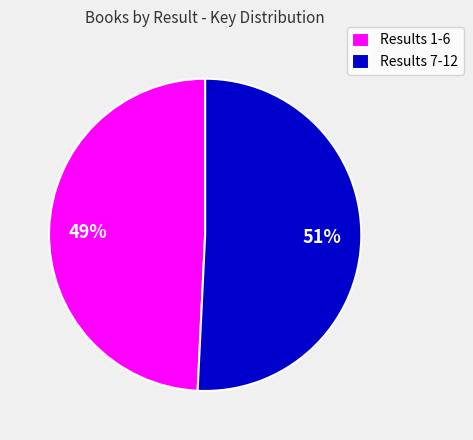

True or false: Results 7-12 accounts for 45% of the total.

False